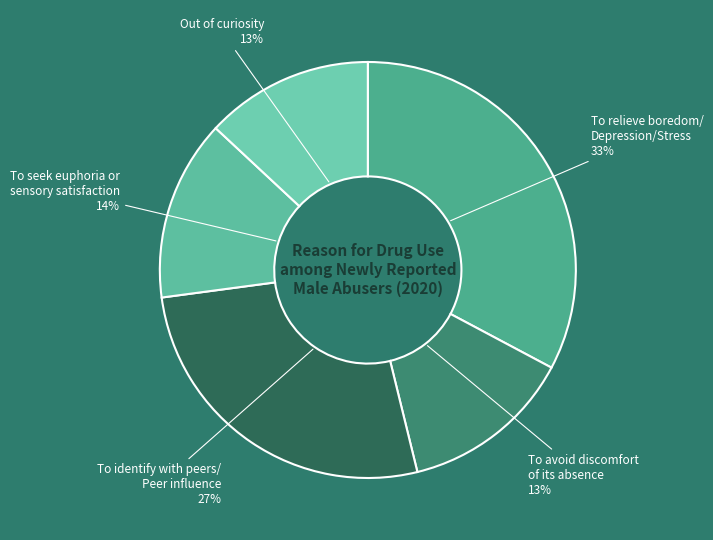

Is To identify with peers/ Peer influence the majority of the pie?

No